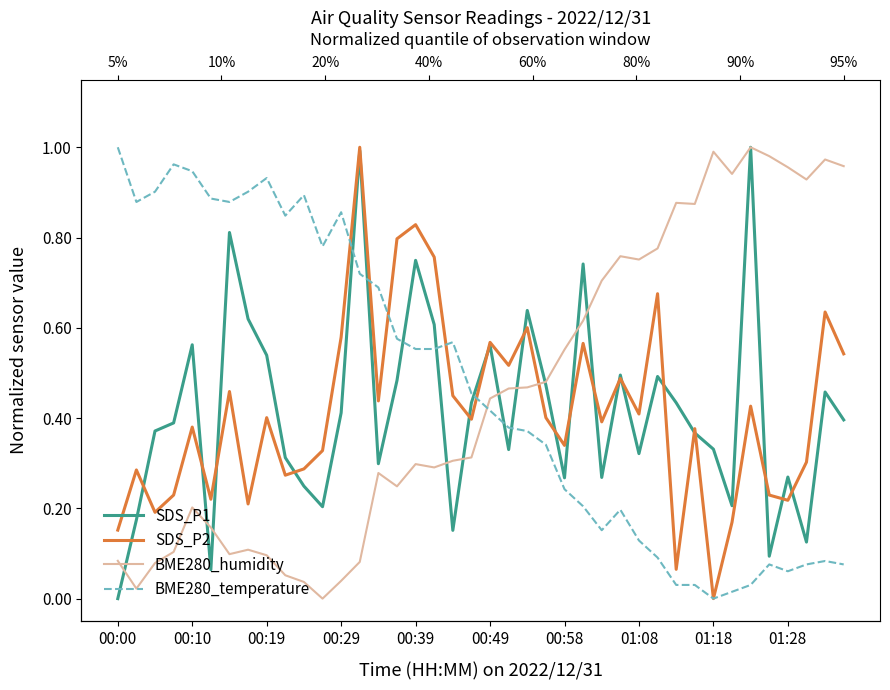

At which label does SDS_P1 reach its minimum?

00:00